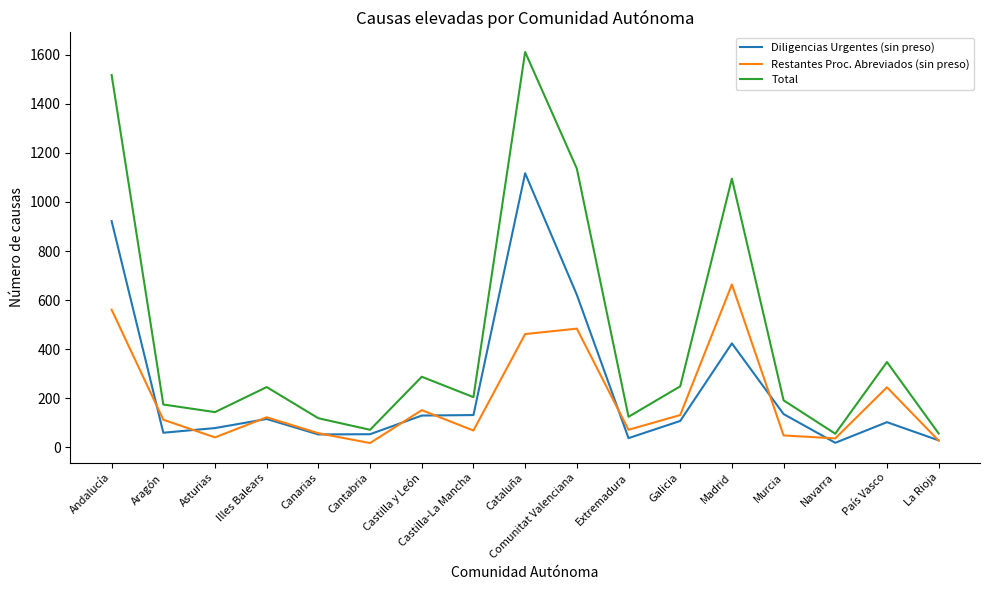

True or false: Diligencias Urgentes (sin preso) has more than 1 interior local peaks.

True